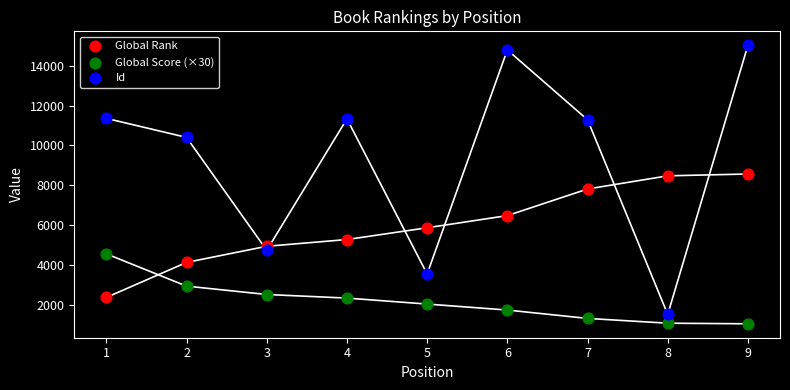

Which series contains the highest Y value?

Id